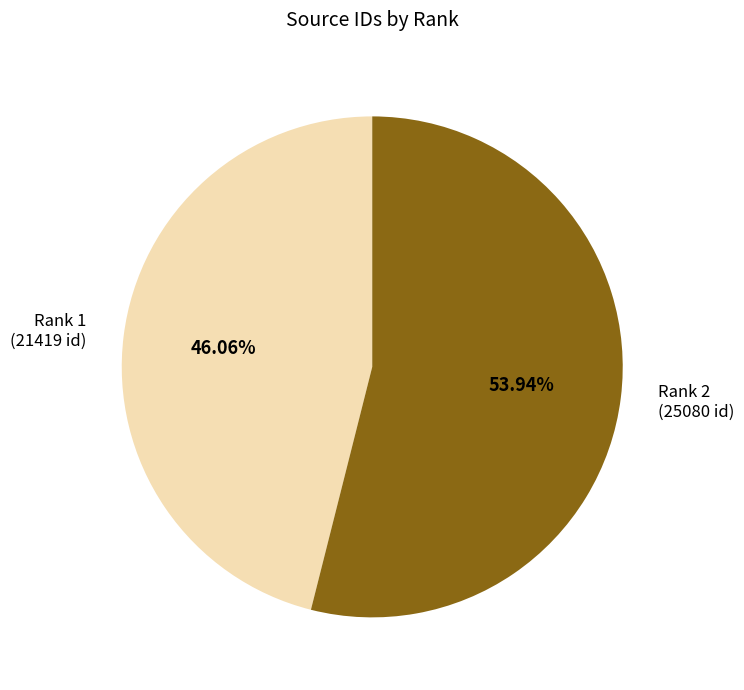

Does any single category account for the majority?

Yes